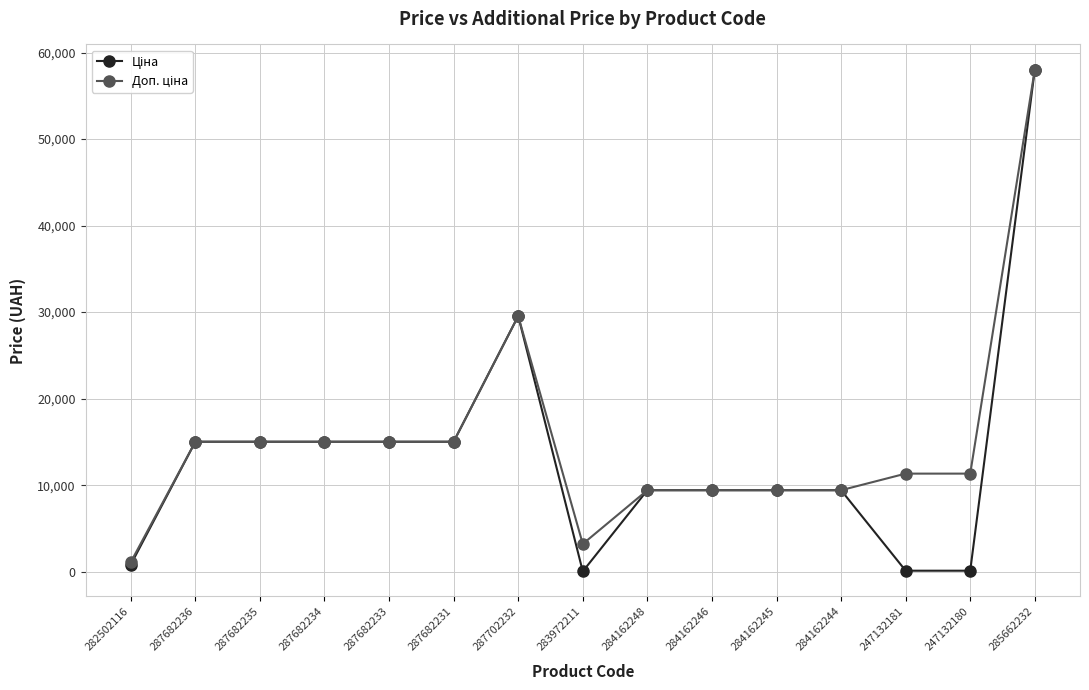

Which category has the highest value across all series?

285662232